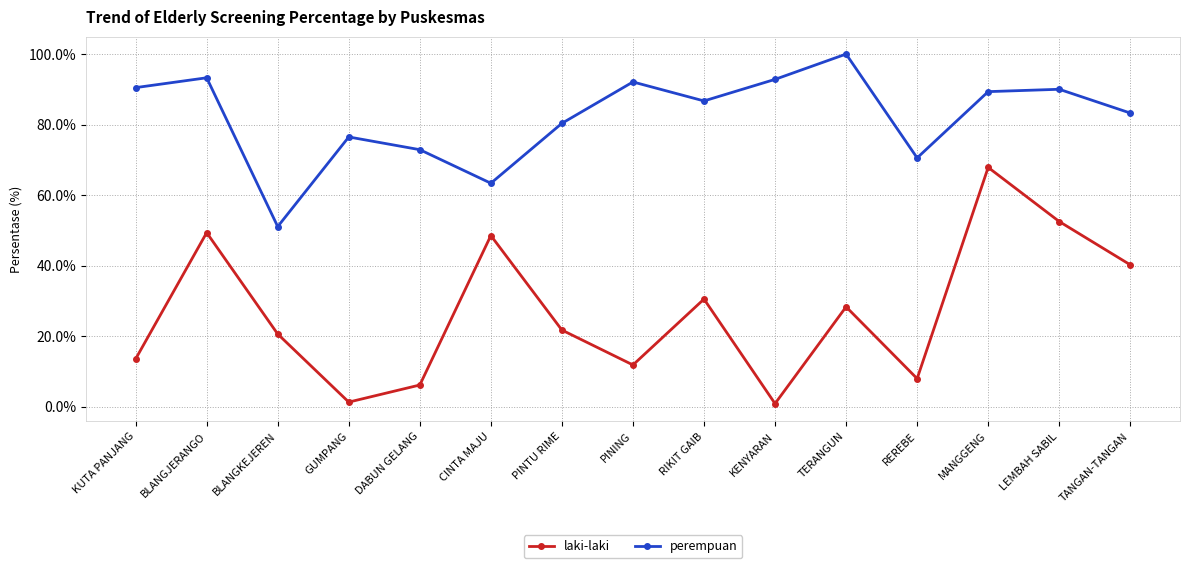

Between PINING and TANGAN-TANGAN, which series saw the biggest shift?

laki-laki